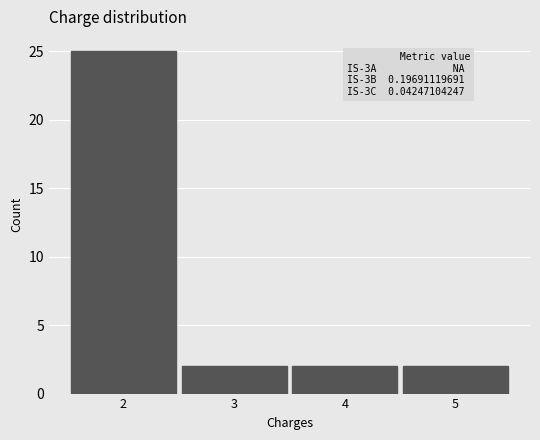

Reading left to right, extract all data points from this chart.

2=25	3=2	4=2	5=2